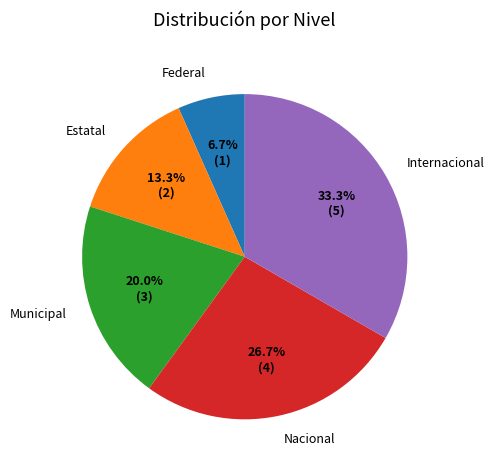

Count the number of slices in the pie.

5